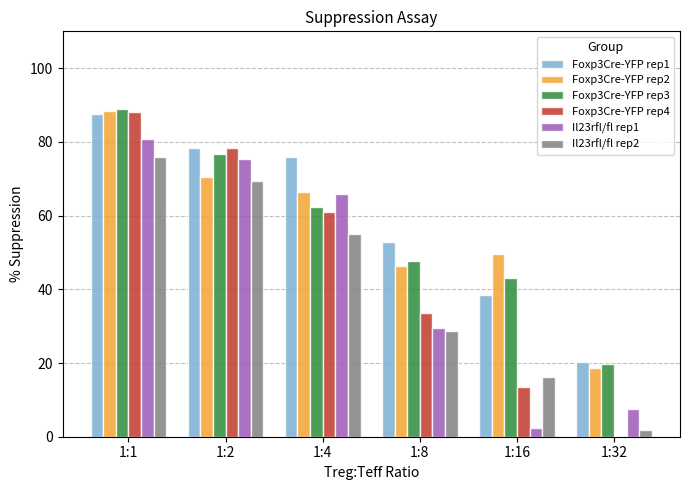

What is the average value of the Foxp3Cre-YFP rep2 series?

56.7